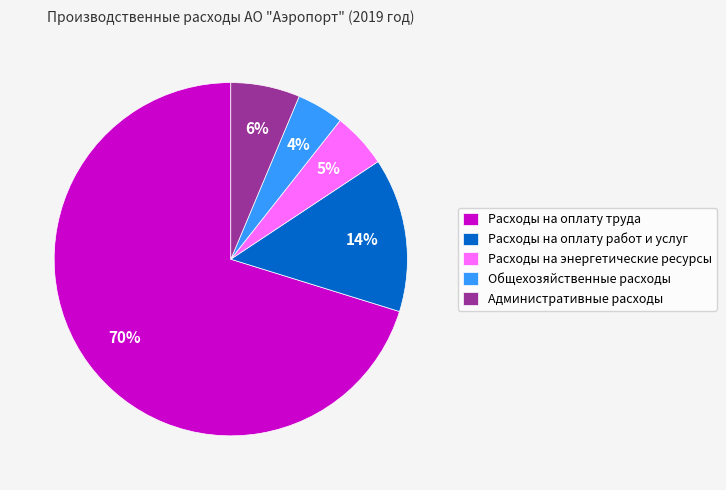

Count the number of slices in the pie.

5